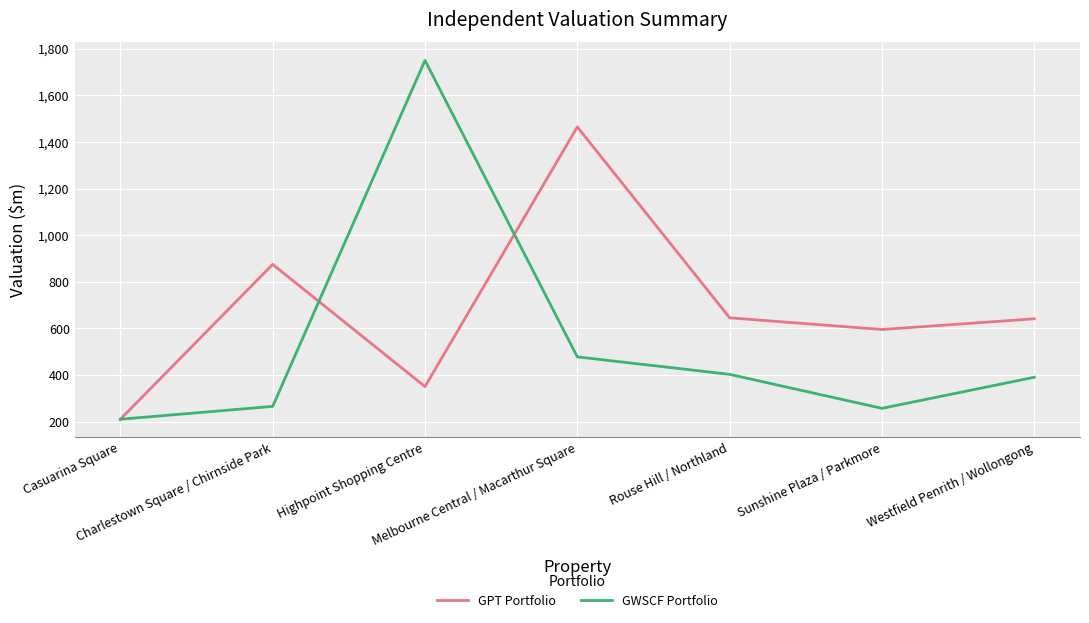

Rank the series by their average value, from lowest to highest.

GWSCF Portfolio, GPT Portfolio